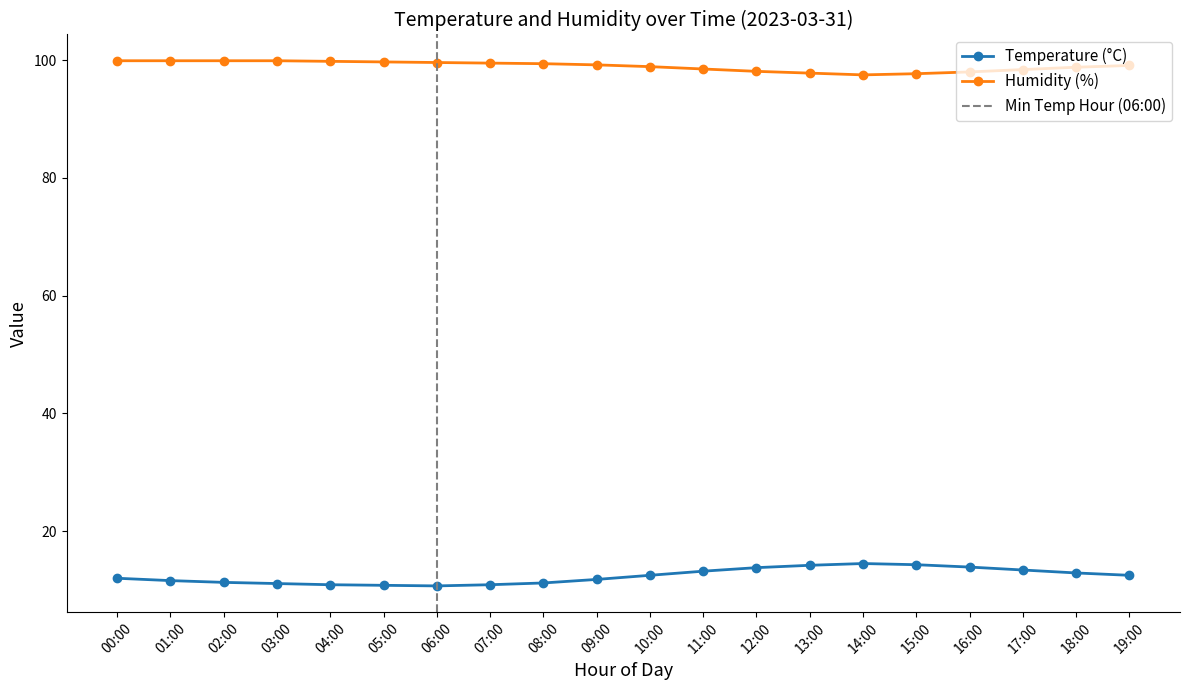

At which category does the chart reach its minimum across all series?

06:00